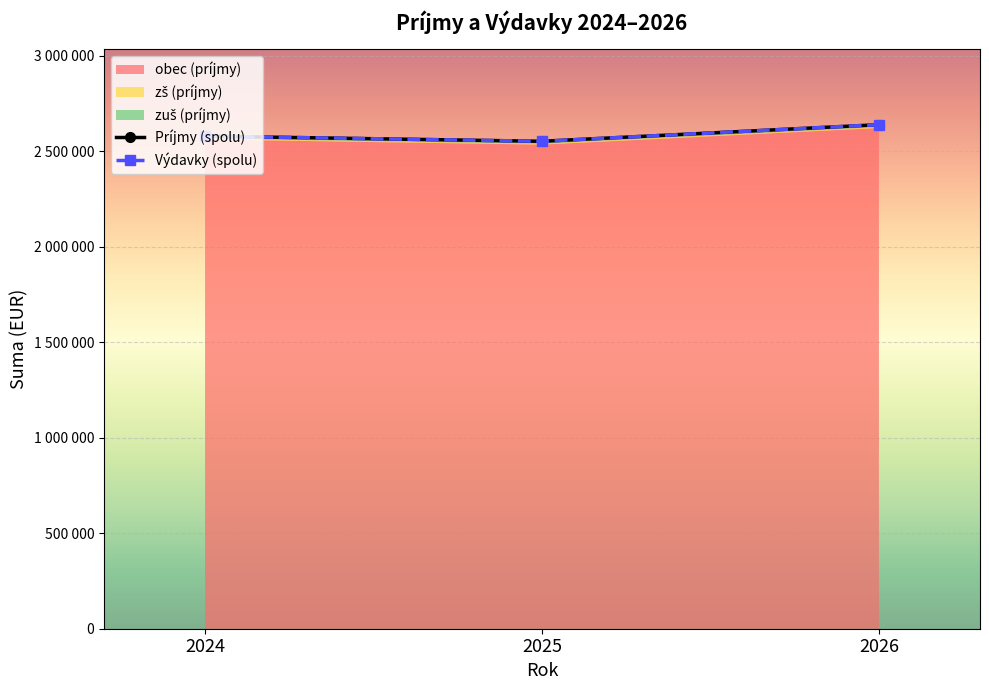

True or false: zuš (príjmy) has a value of 12350 at 2025.

True